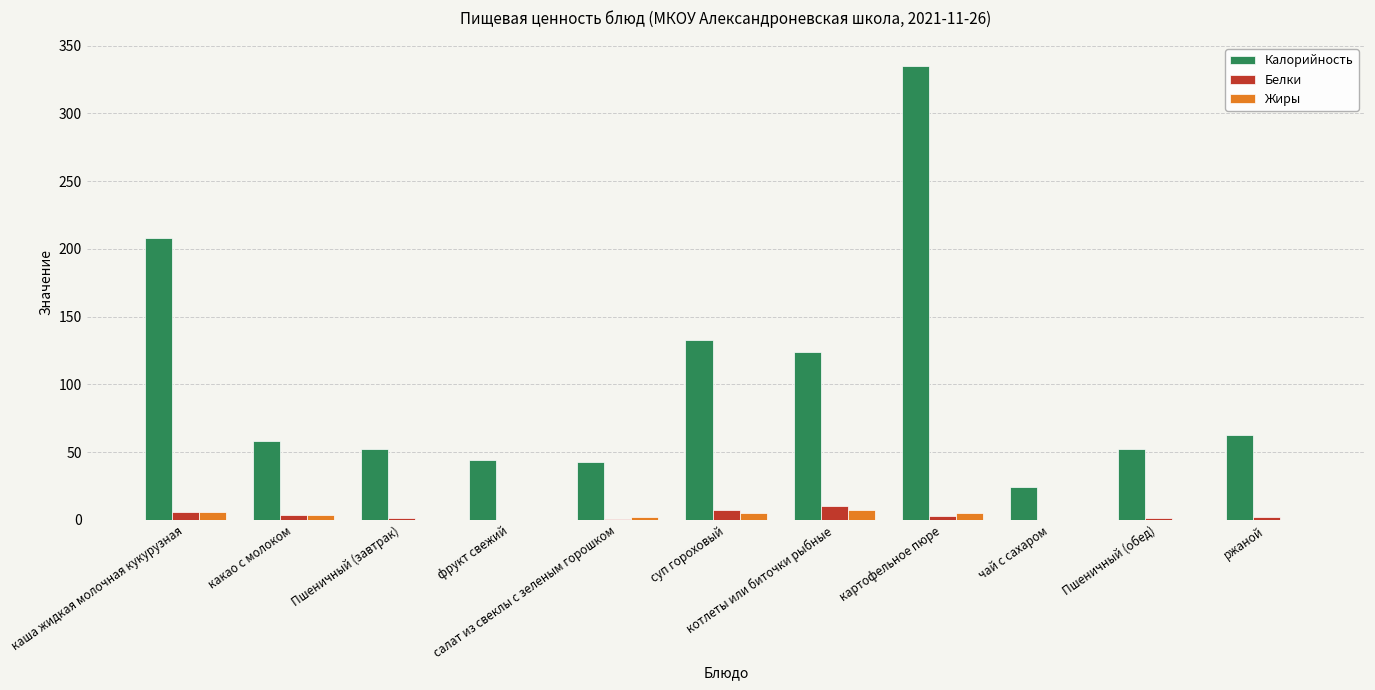

Which series has the largest total across all categories?

Калорийность